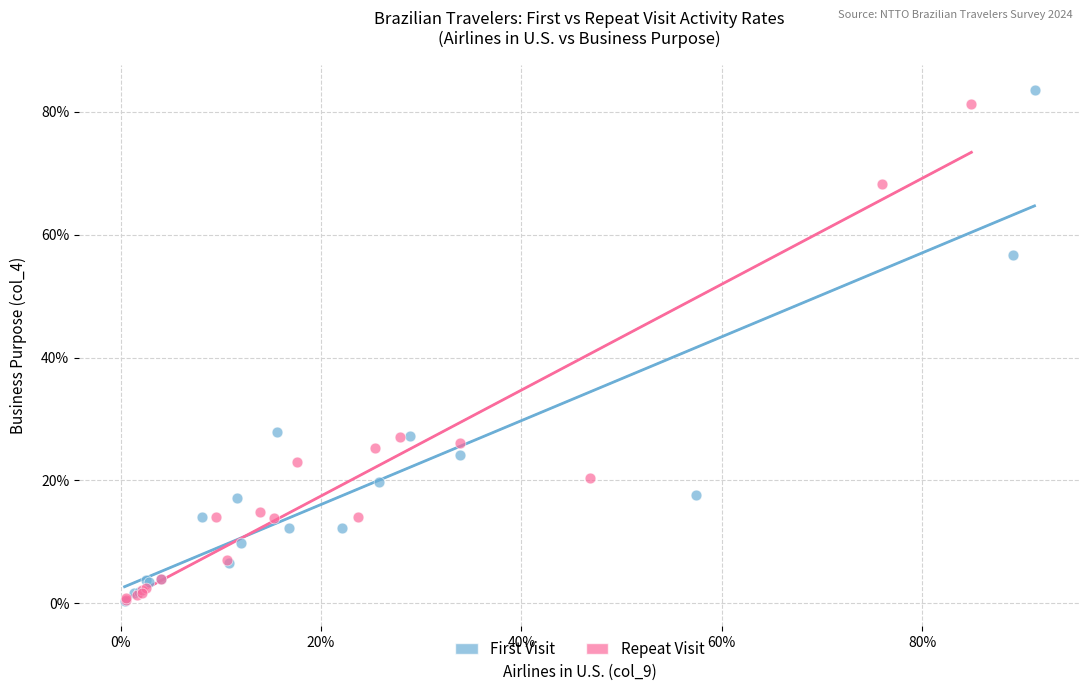

What are all the series names shown in the legend?

First Visit, Repeat Visit